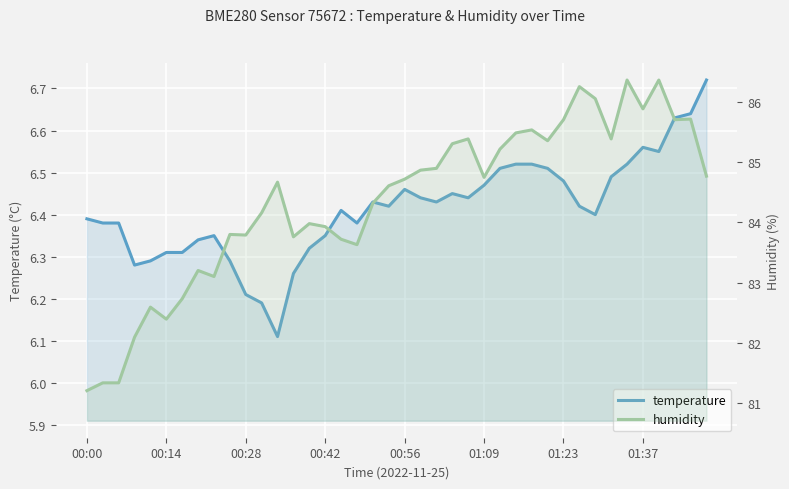

What is the difference between the second highest and minimum values in the temperature series?

0.5